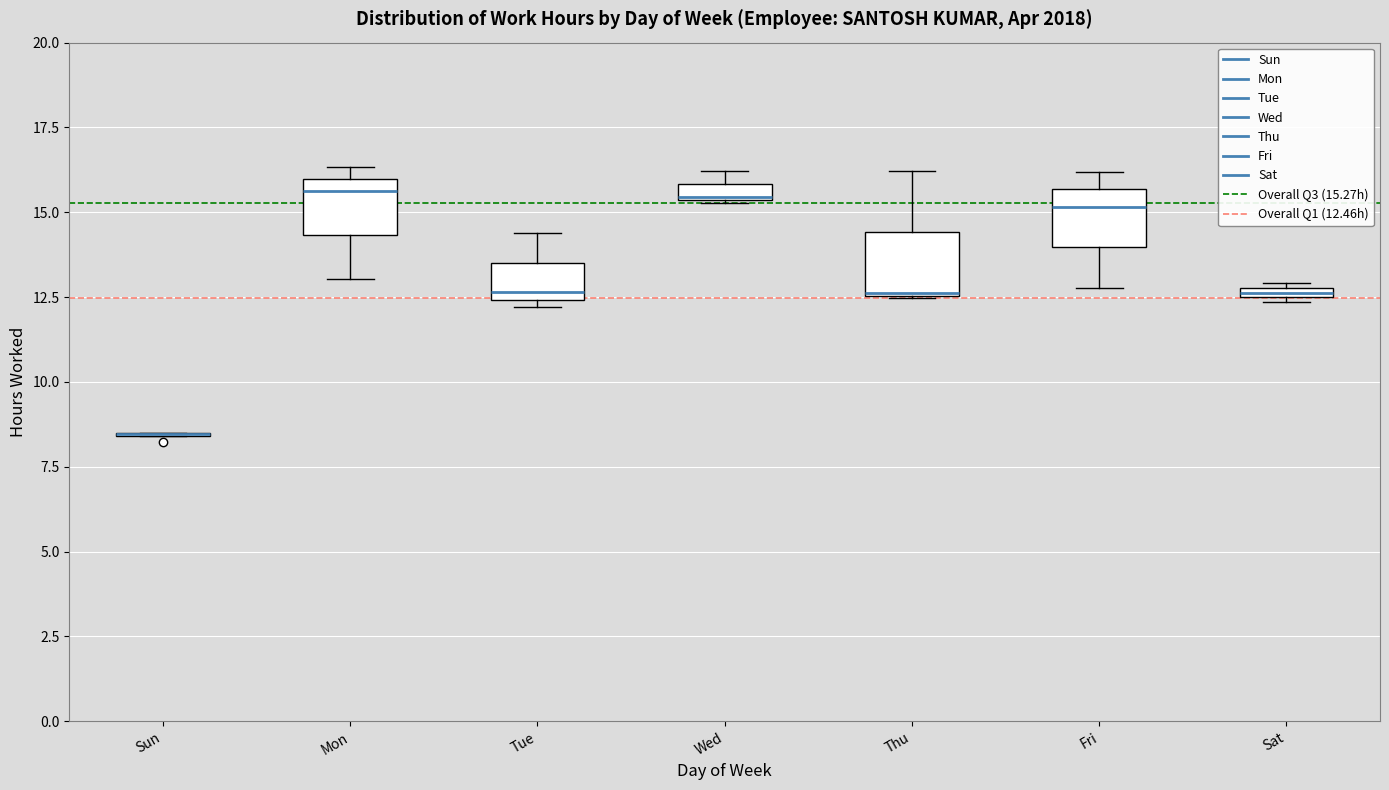

Where does the upper whisker of the box for Thu end on the y-axis? The values are not printed on the chart, so give them approximately, as read against the axis.

16.0